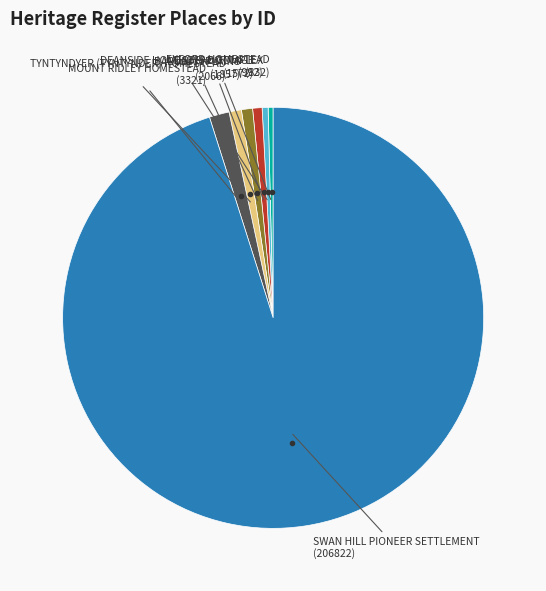

Is there any slice that represents more than half of the pie?

Yes